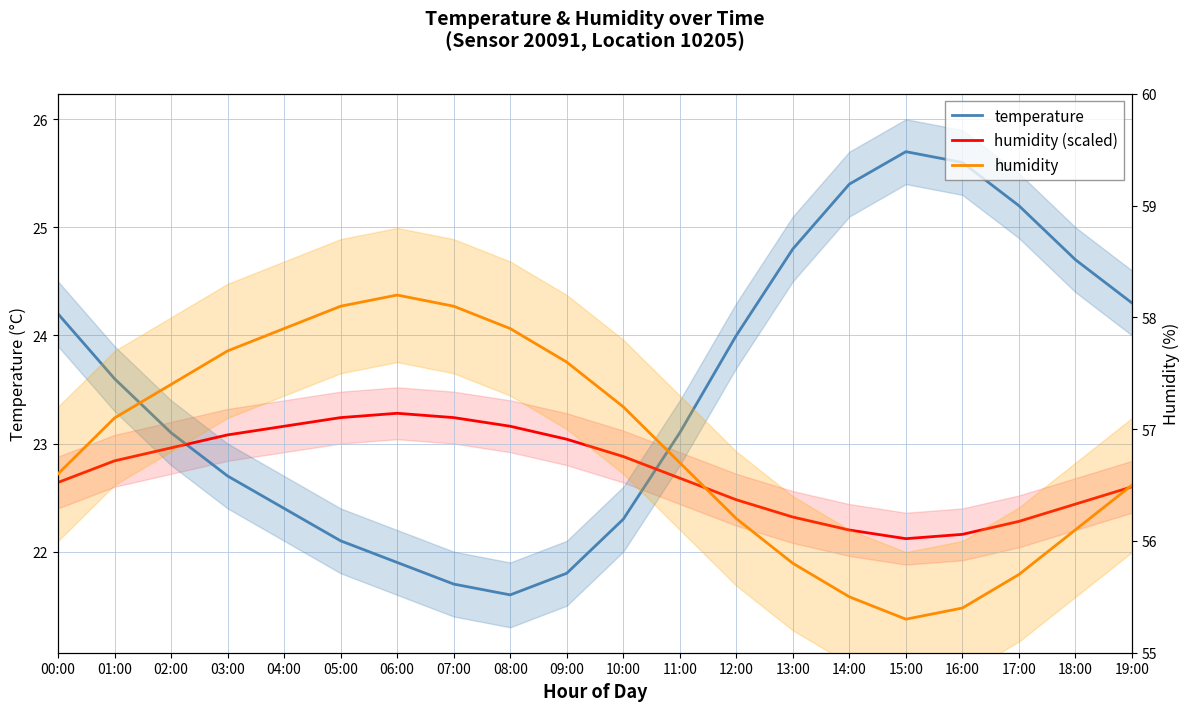

What is the maximum value shown in the chart?

58.2